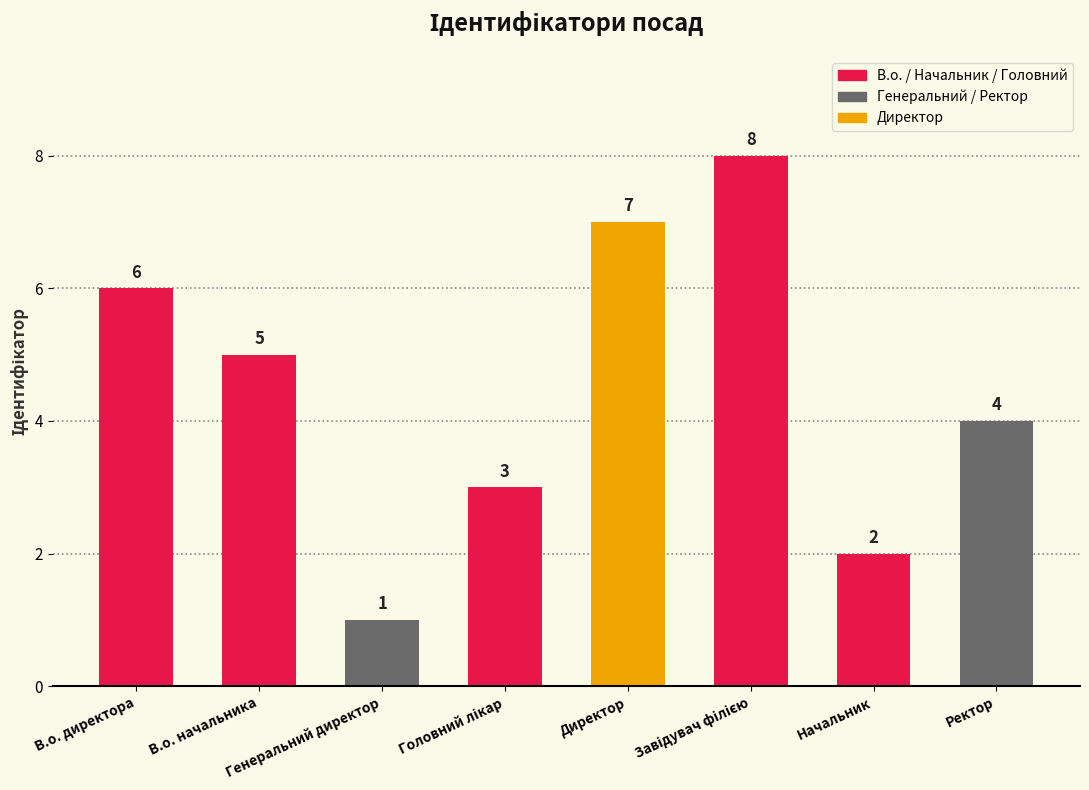

What is the ratio of the value at Начальник to the value at Ректор?

0.5